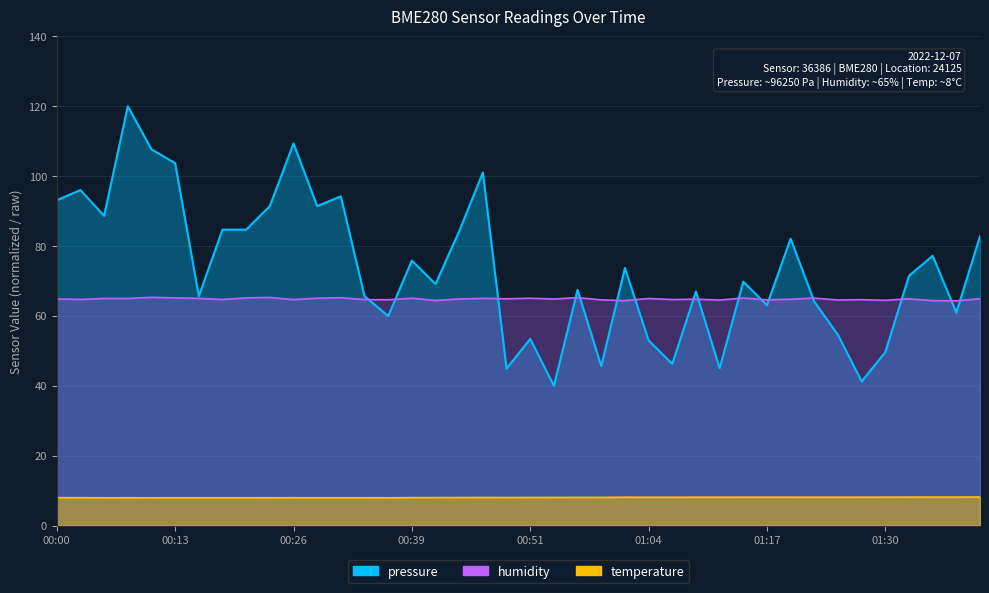

True or false: temperature has a value of 4.9 at 00:49.

False